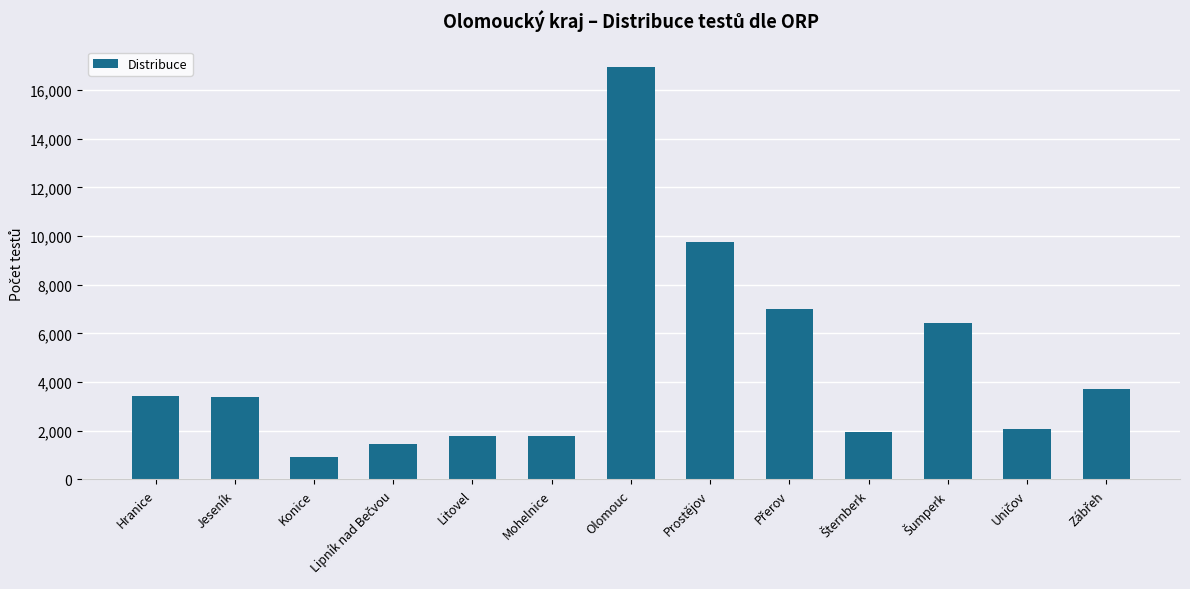

True or false: the data shows 1775 at Mohelnice.

True